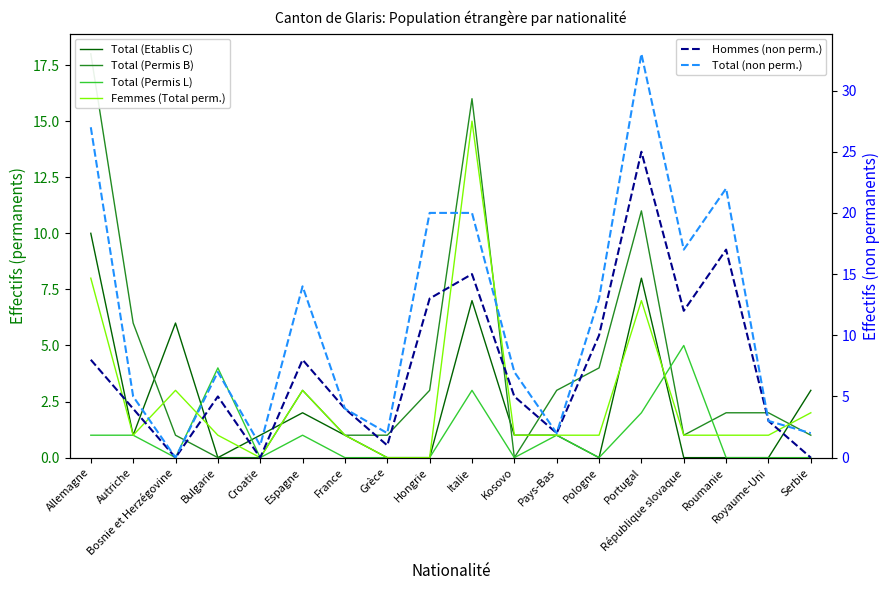

Which series has the largest total across all categories?

Total (non perm.)